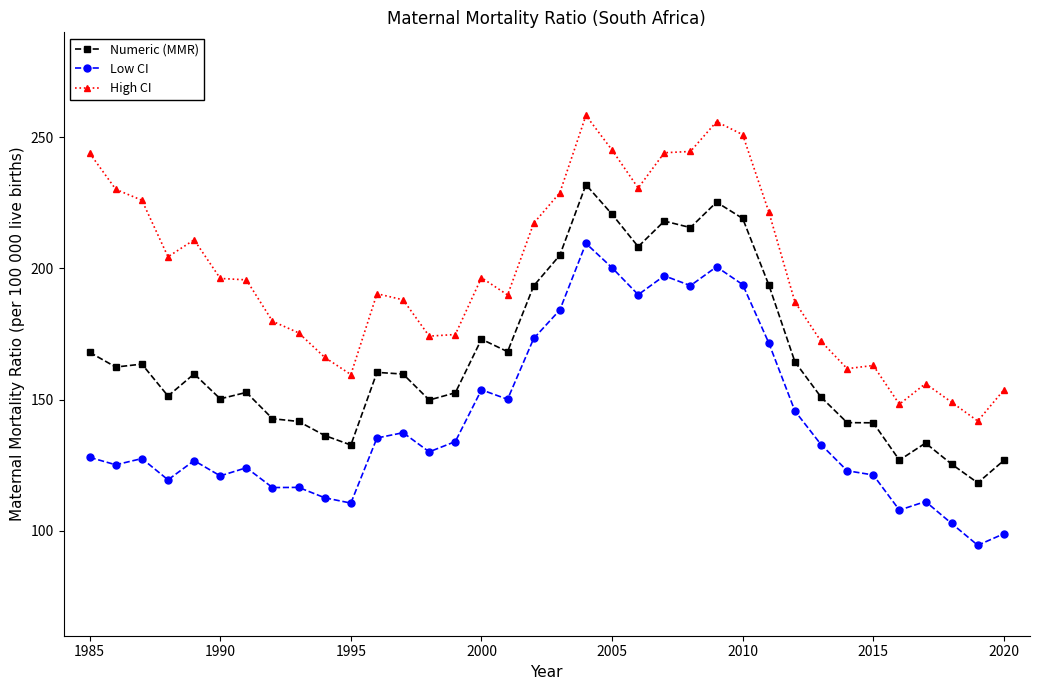

What is the difference between the maximum and minimum values in the Low CI series?

115.1